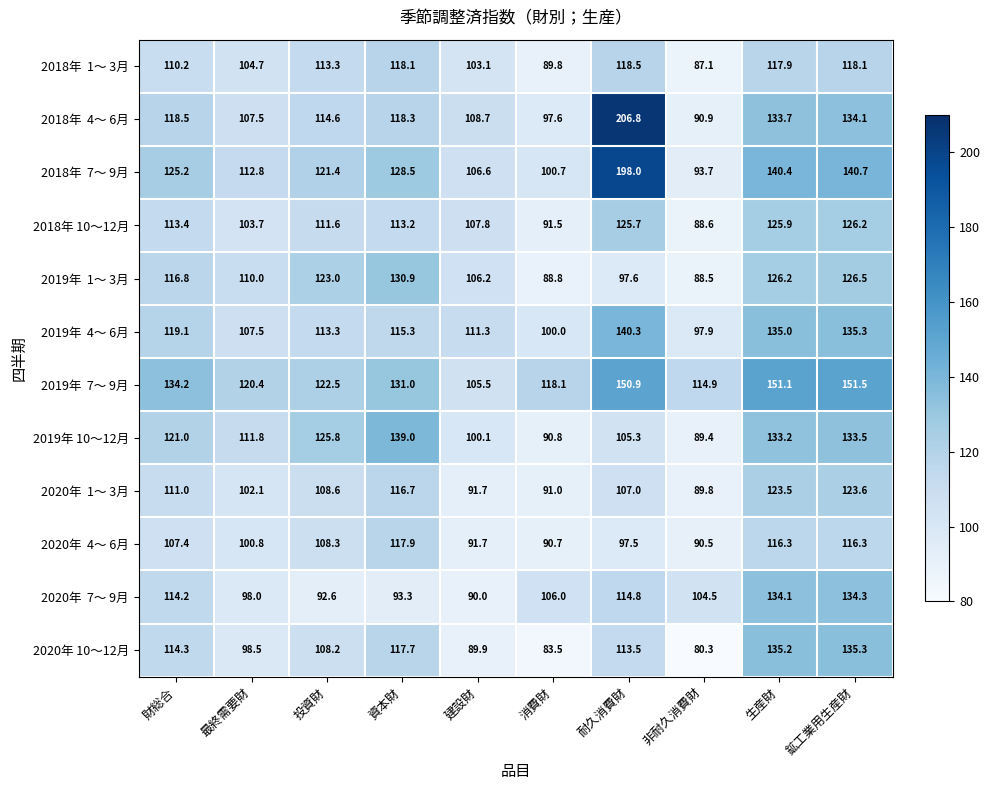

Which series changed the most between 財総合 and 鉱工業用生産財?

2020年 10～12月